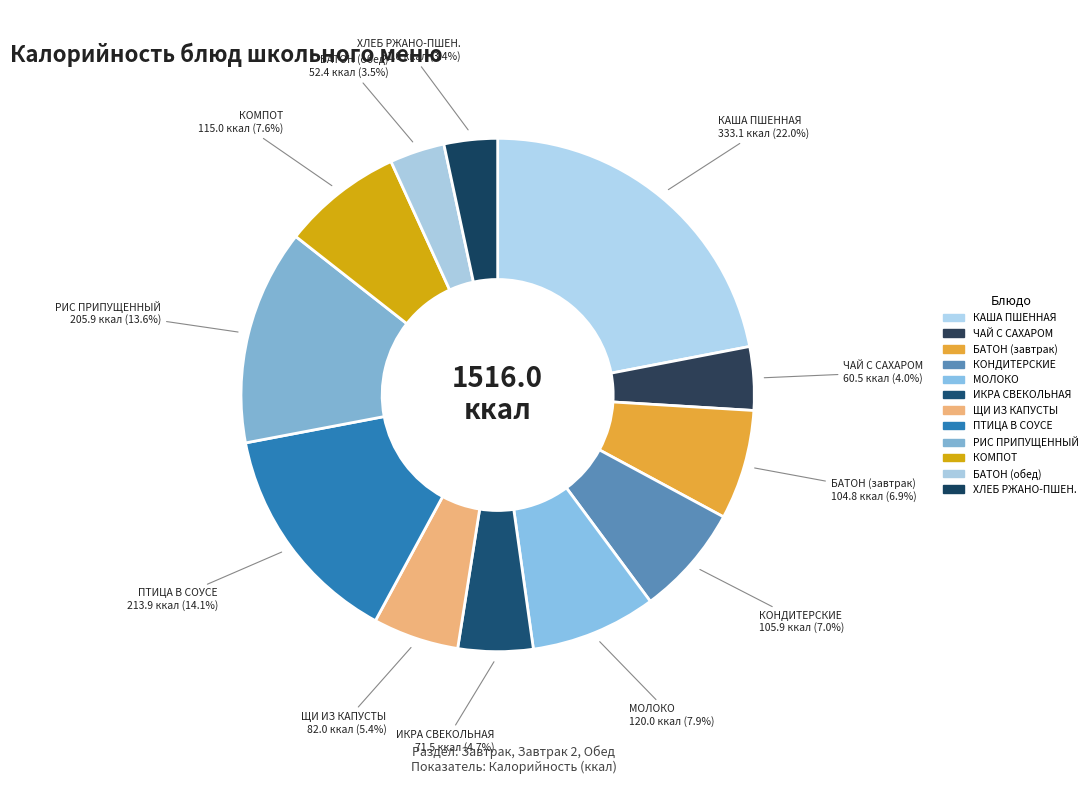

How many segments does this pie chart have?

12